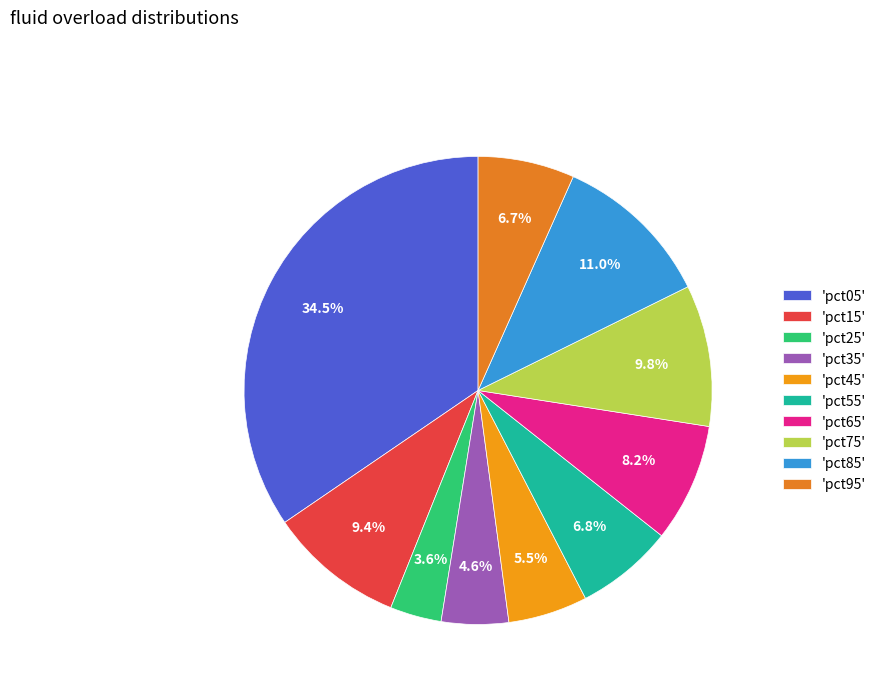

How many segments does this pie chart have?

10